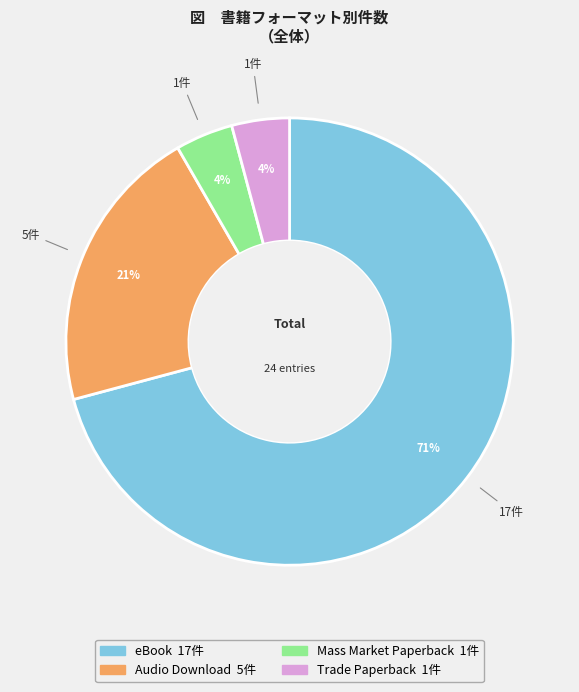

Do Trade Paperback and Mass Market Paperback together represent more than half of the pie?

No